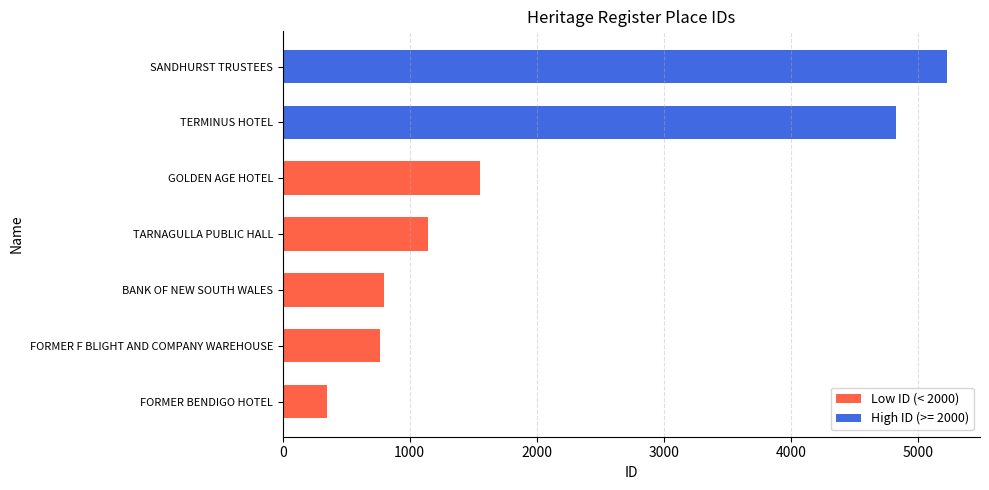

Reading top to bottom, what are all the values shown in this chart?

SANDHURST TRUSTEES=5228	TERMINUS HOTEL=4827	GOLDEN AGE HOTEL=1557	TARNAGULLA PUBLIC HALL=1146	BANK OF NEW SOUTH WALES=794	FORMER F BLIGHT AND COMPANY WAREHOUSE=763	FORMER BENDIGO HOTEL=346